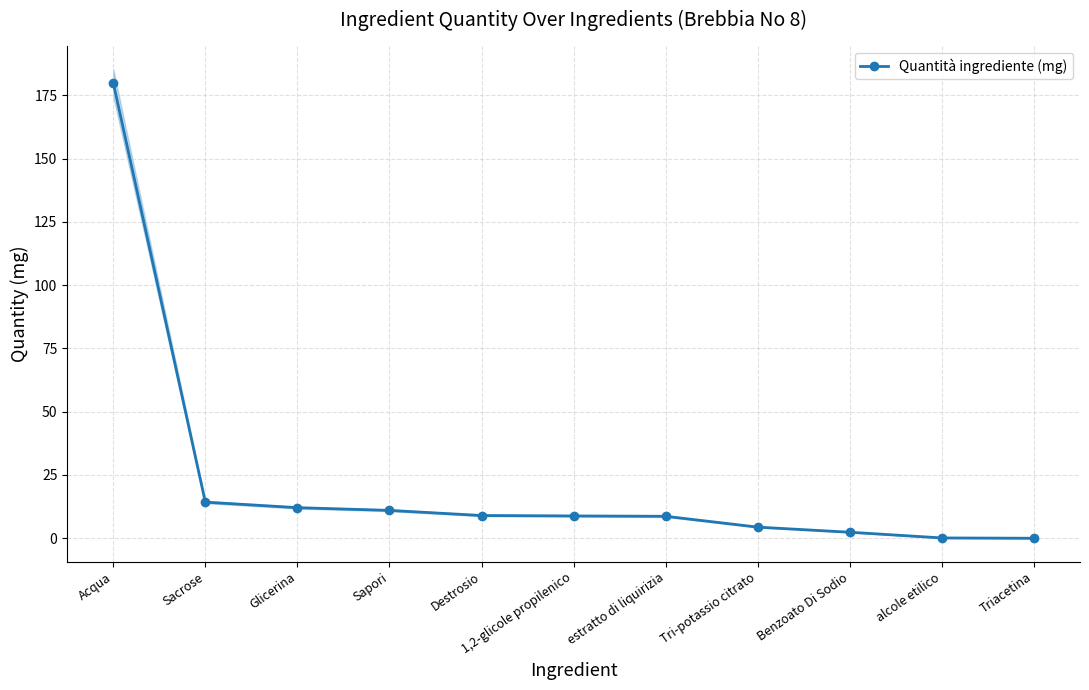

What is the value of the 8th point from the left?

4.4